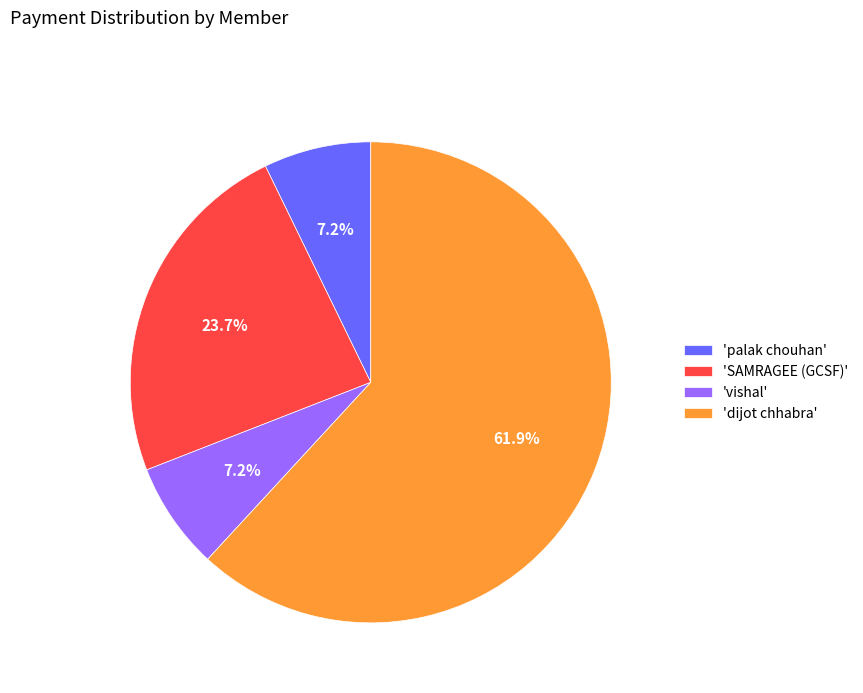

Which category has the biggest portion of the pie?

'dijot chhabra'